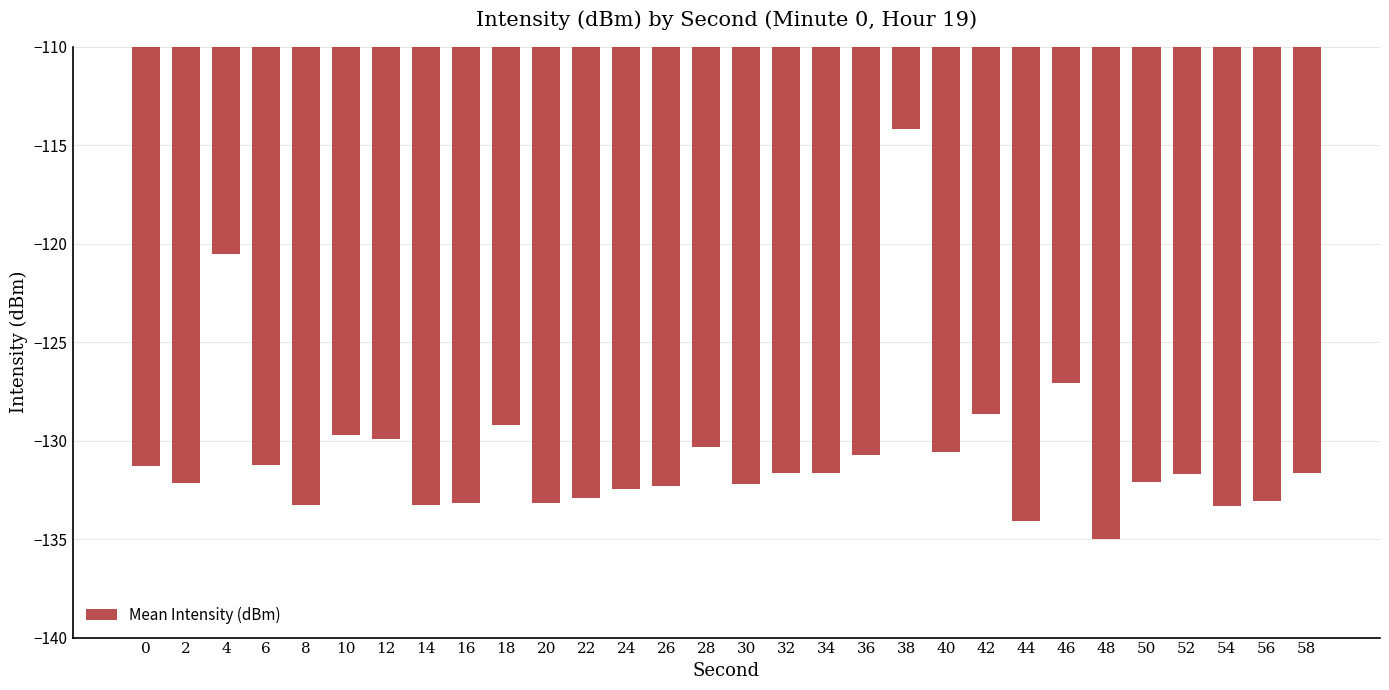

Which has a higher value, 10 or 20?

10